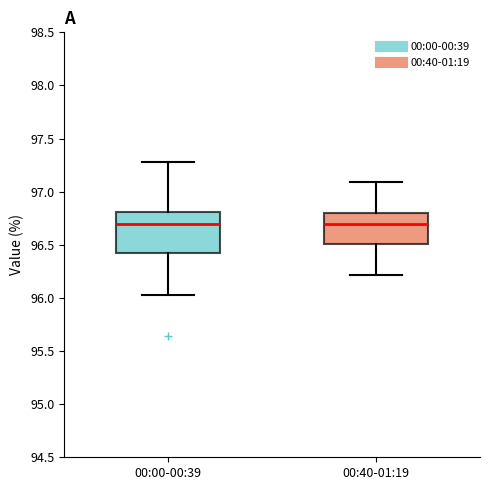

Reading left to right, transcribe this box plot: for each box, give where its median line is, the range the box spans, and where its two whiskers end, as read against the y-axis. The values are not printed on the chart, so give them approximately, as read against the axis.

00:00-00:39: median 96.70, box 96.40 to 96.80, whiskers 96.05 to 97.30
00:40-01:19: median 96.70, box 96.50 to 96.80, whiskers 96.20 to 97.10